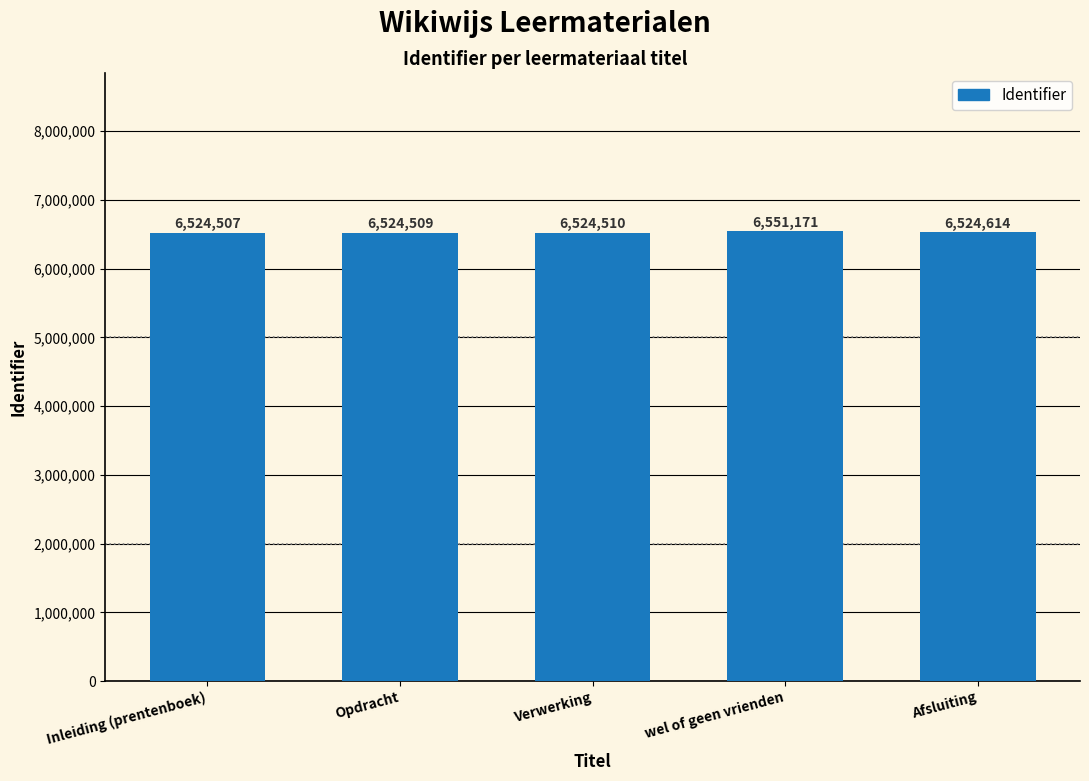

What is the label of the 3rd bar from the left?

Verwerking